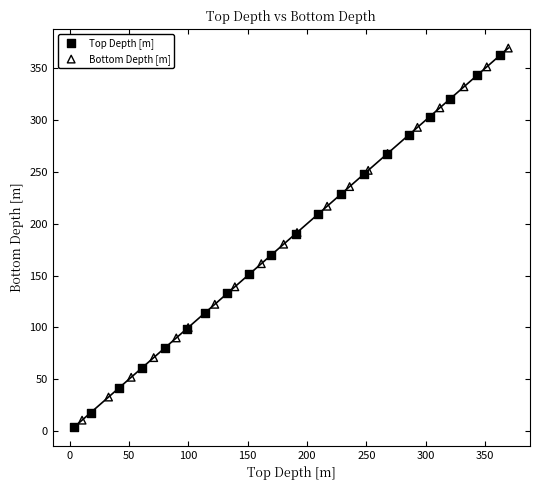

What are all the series names shown in the legend?

Top Depth [m], Bottom Depth [m]